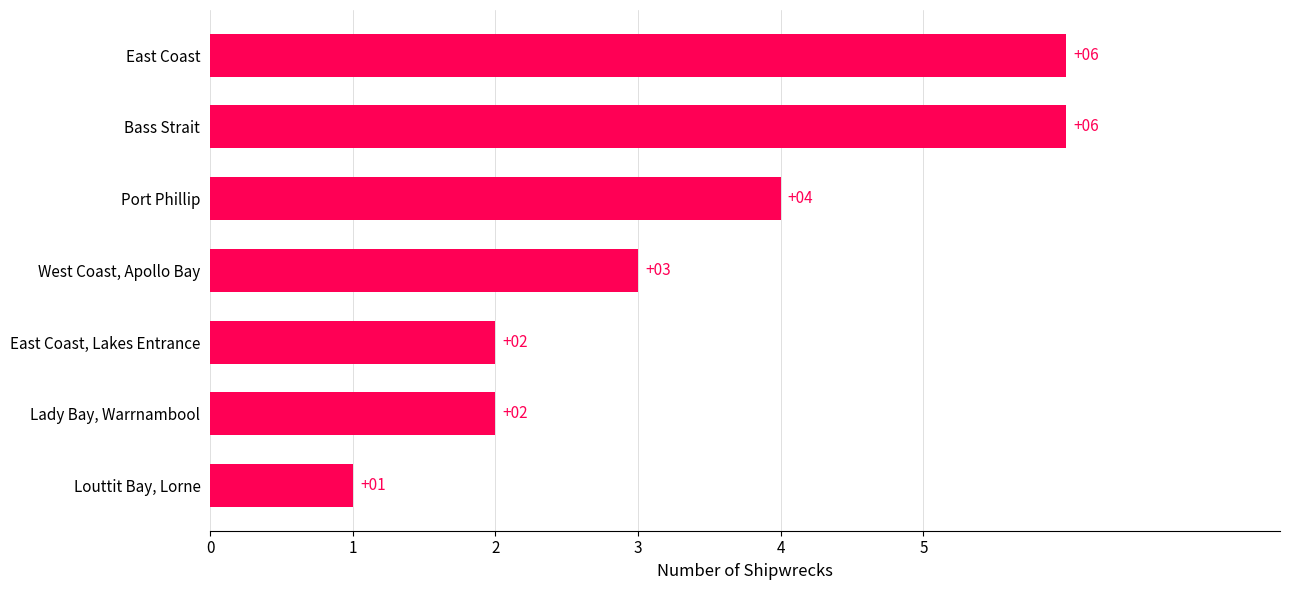

What is the change in value from East Coast, Lakes Entrance to West Coast, Apollo Bay?

+1